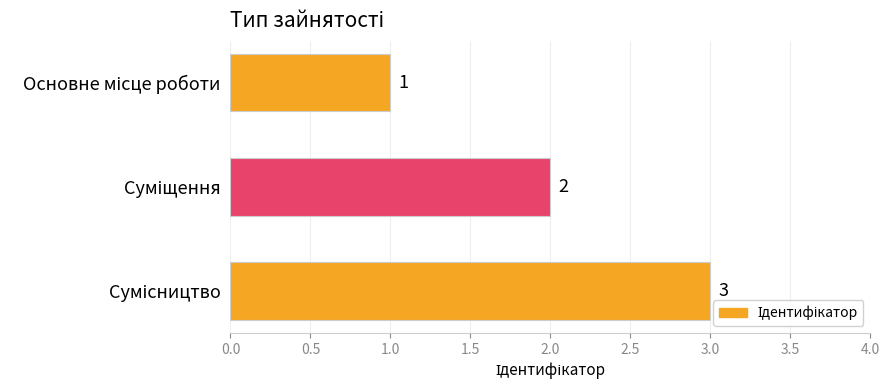

How many series are shown in this chart?

1